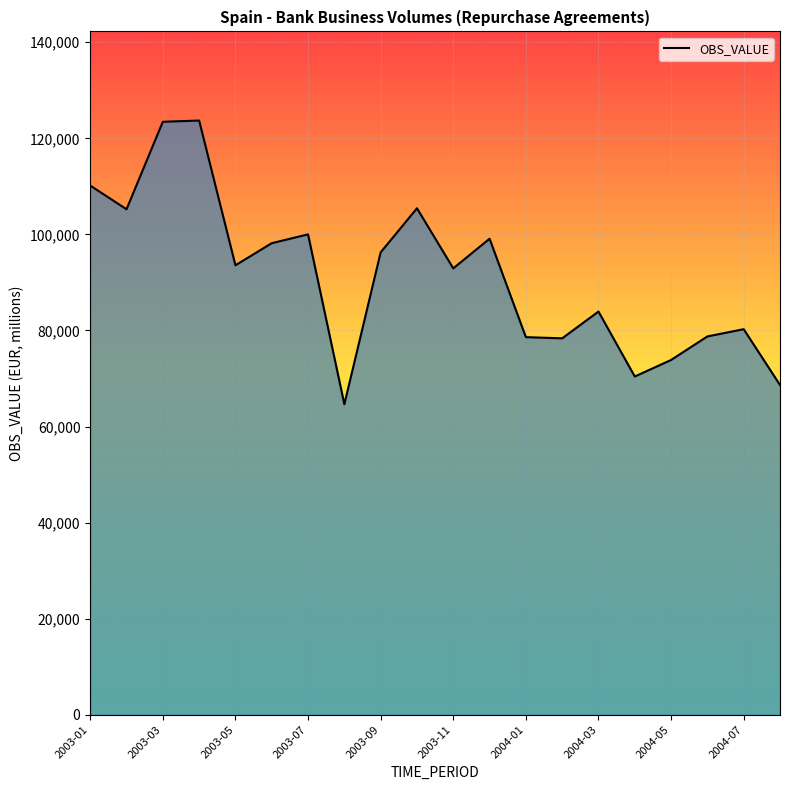

What is the greatest value displayed?

123703